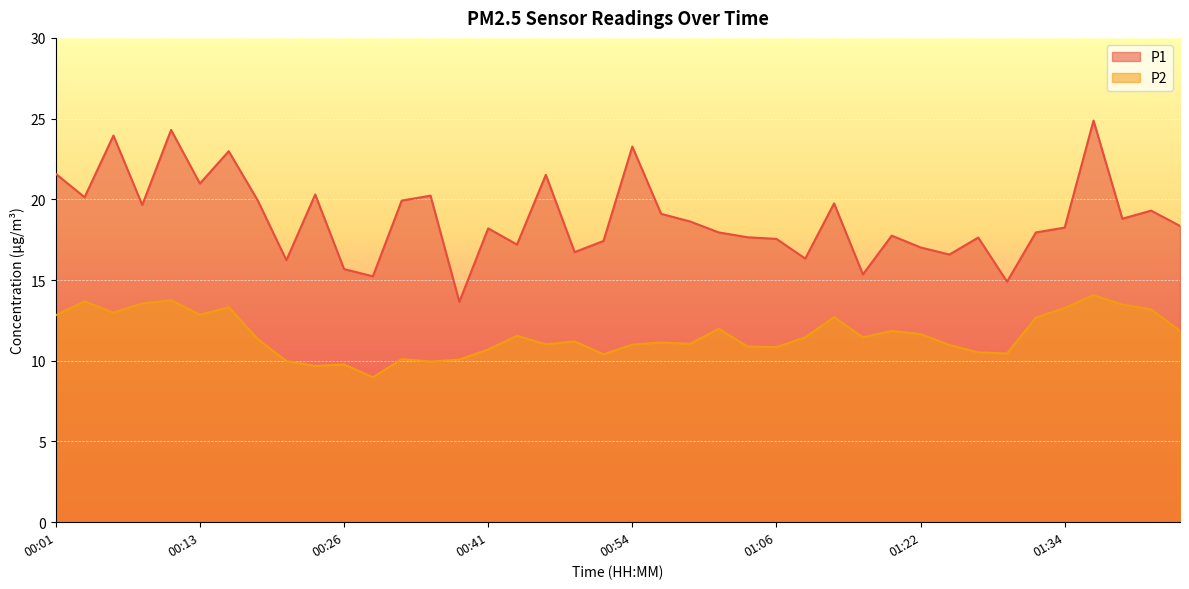

At how many categories does at least one series exceed 9?

40